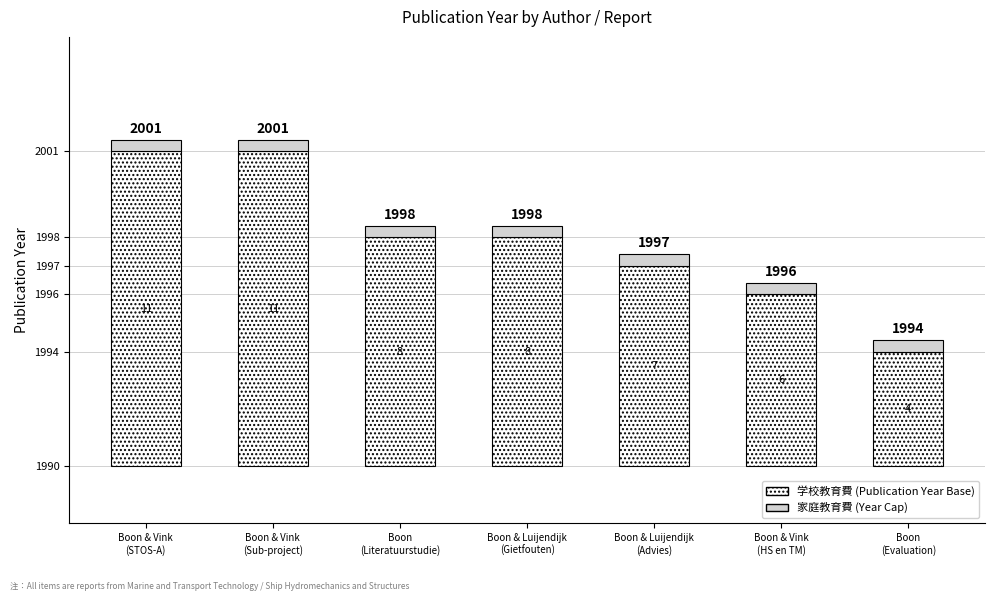

How many values in the 学校教育費 series are below 8?

3